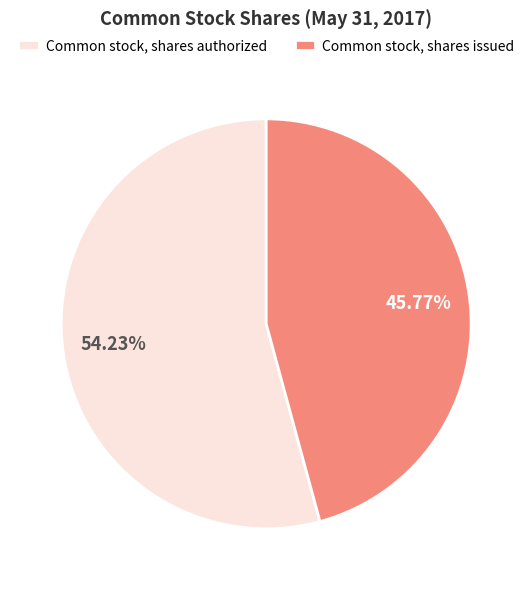

Rank the categories by value from lowest to highest.

Common stock, shares issued, Common stock, shares authorized